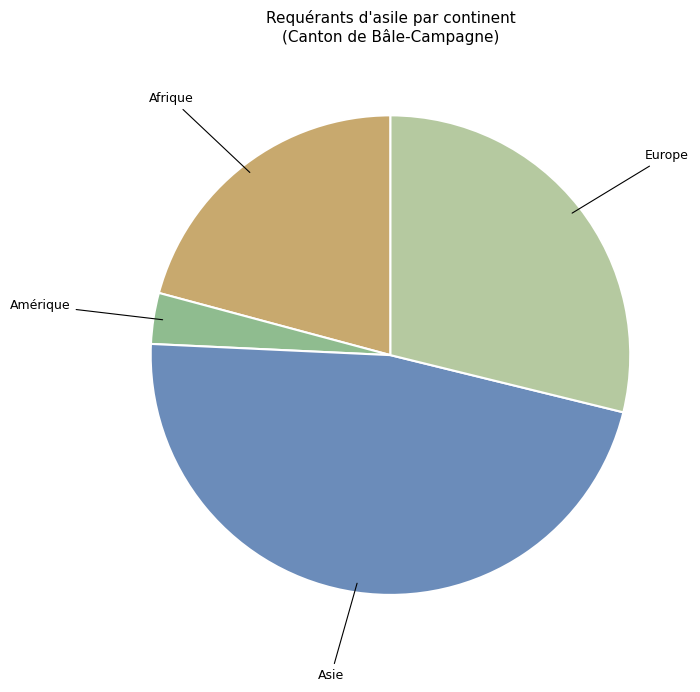

How many slices are in this pie chart?

4